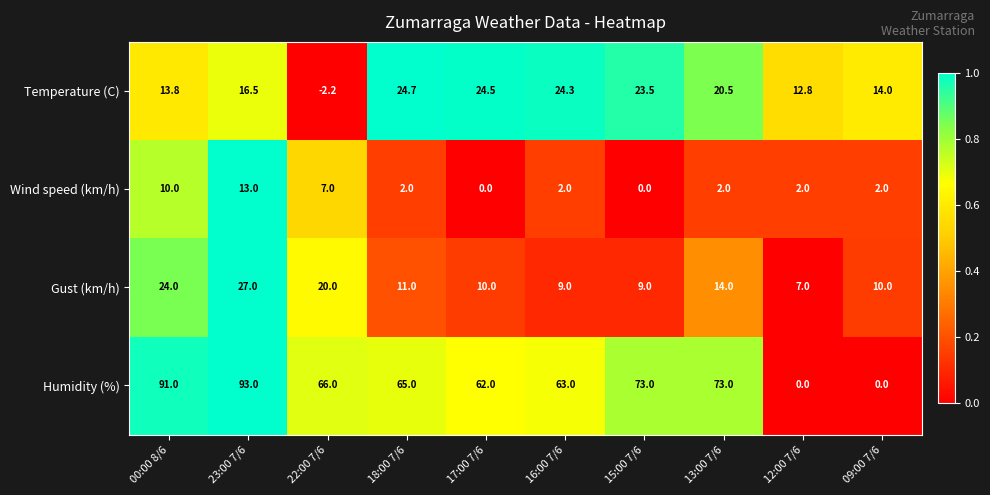

How many categories are shown in the chart?

10